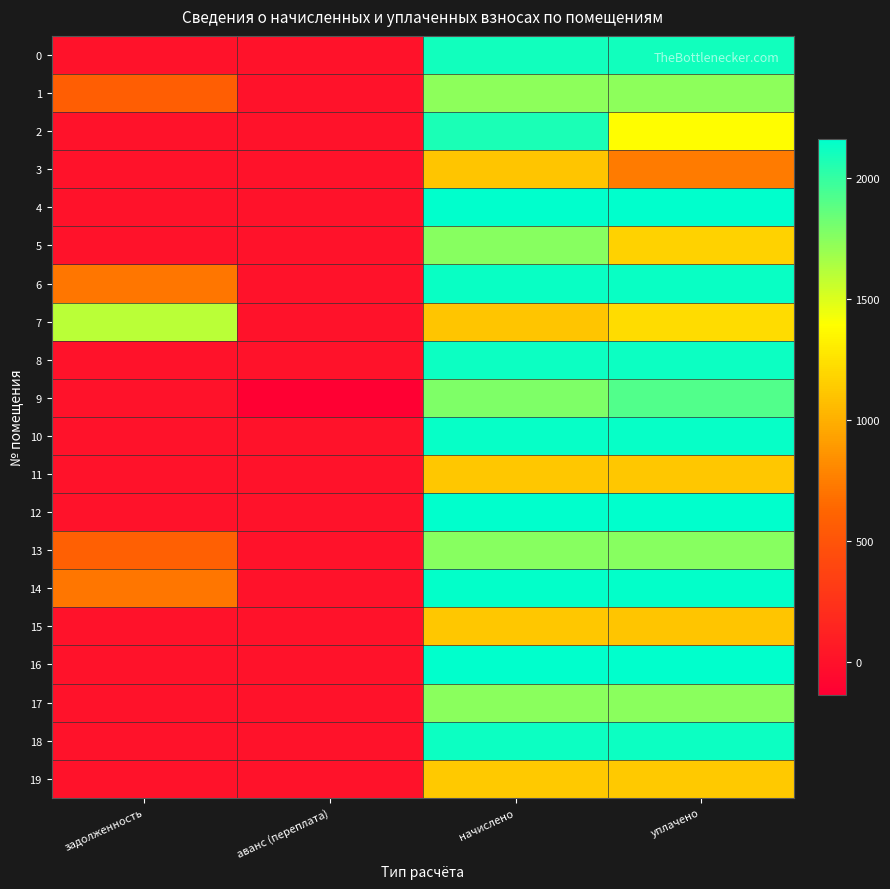

Rank the series by their maximum value, from lowest to highest.

3, 15, 11, 19, 7, 1, 17, 13, 5, 9, 2, 0, 18, 8, 6, 10, 14, 16, 4, 12